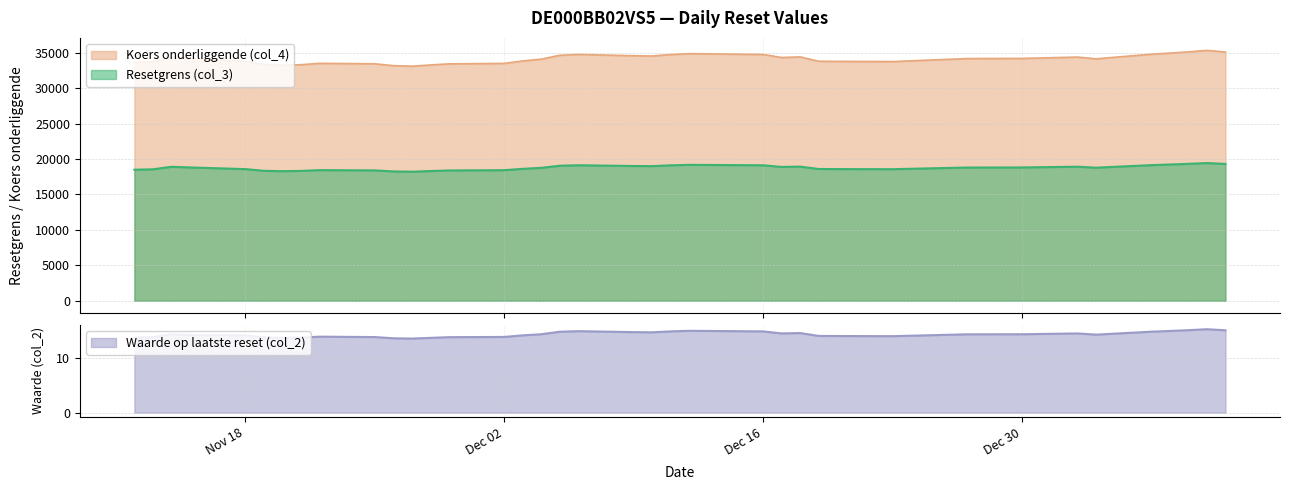

What is the lowest value of the Koers onderliggende (col_4) series?

33089.7